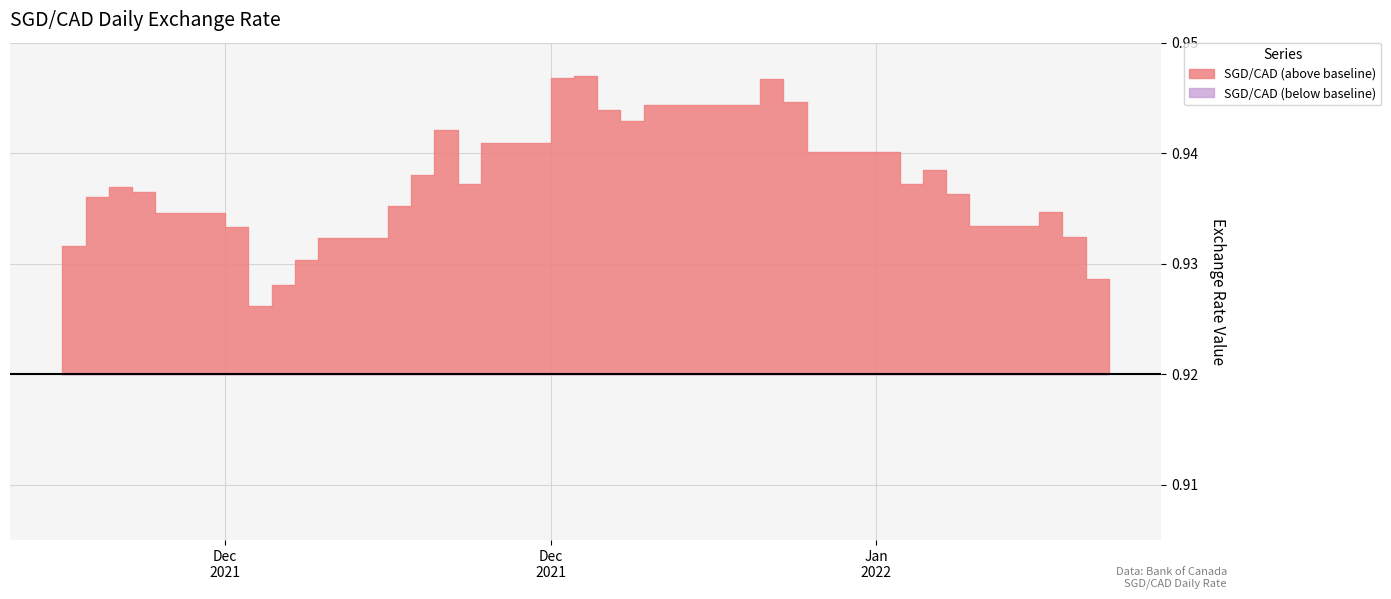

Which has a higher value, 2021-12-09 or 2021-12-17?

2021-12-17